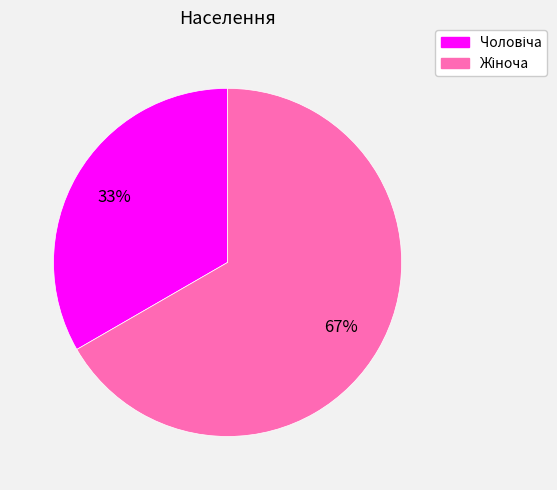

Does any single category account for the majority?

Yes